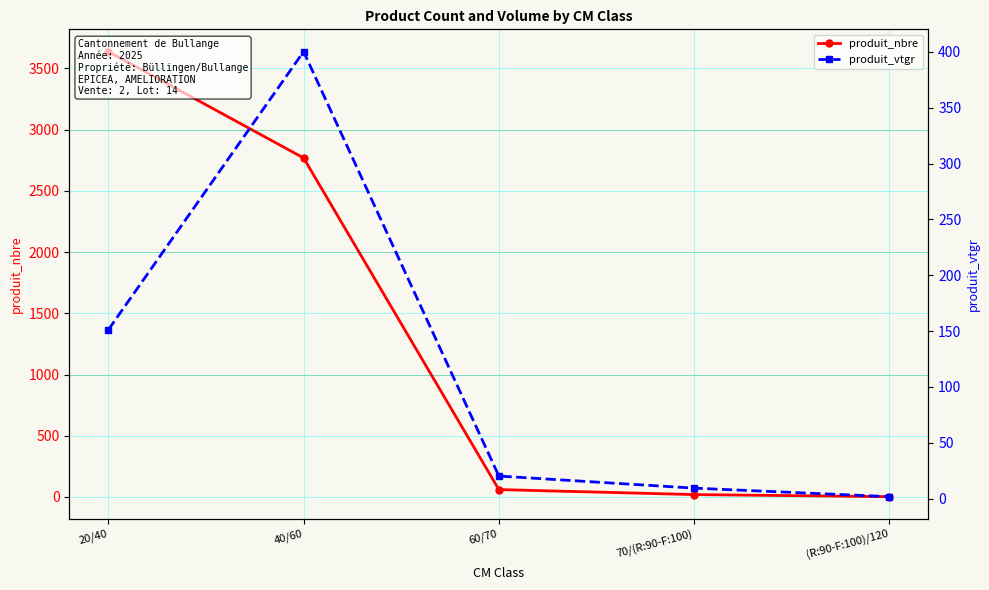

True or false: produit_vtgr and produit_nbre intersect in this chart.

False